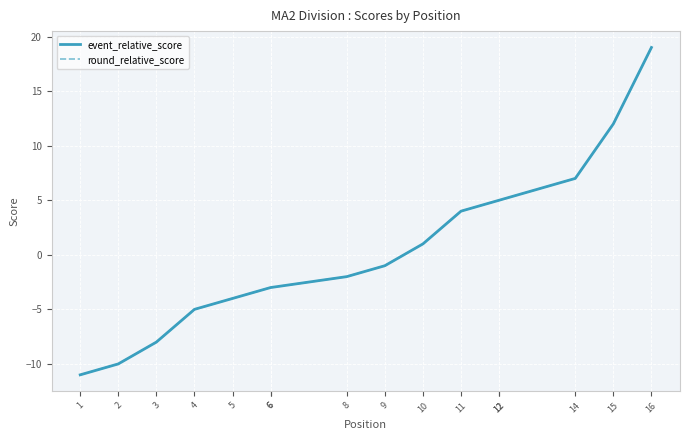

What is the minimum value shown in the chart?

-11